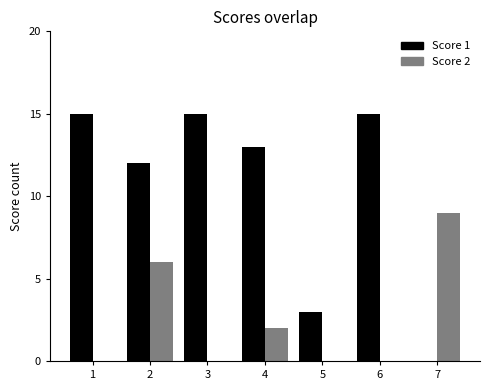

Is the value of Score 1 at 2 greater than the value of Score 2 at 6?

Yes